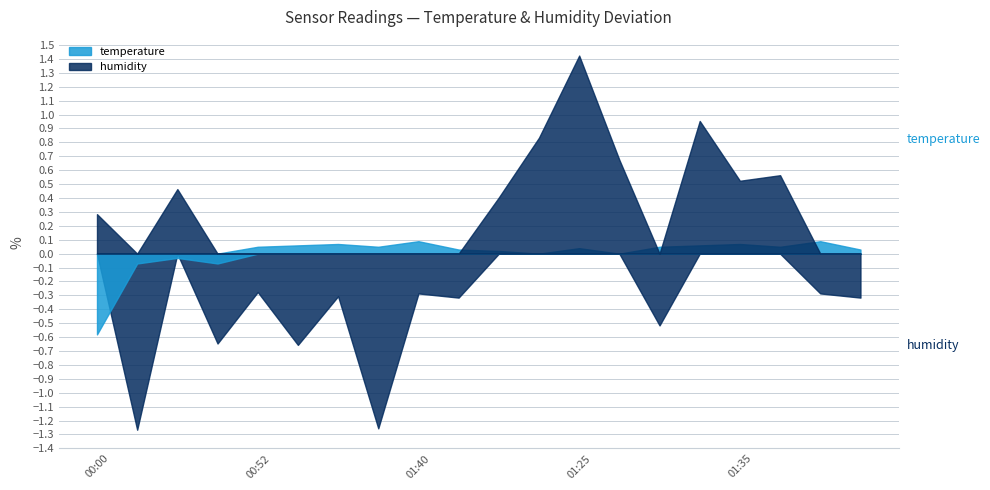

Rank the series by their maximum value, from highest to lowest.

humidity, temperature